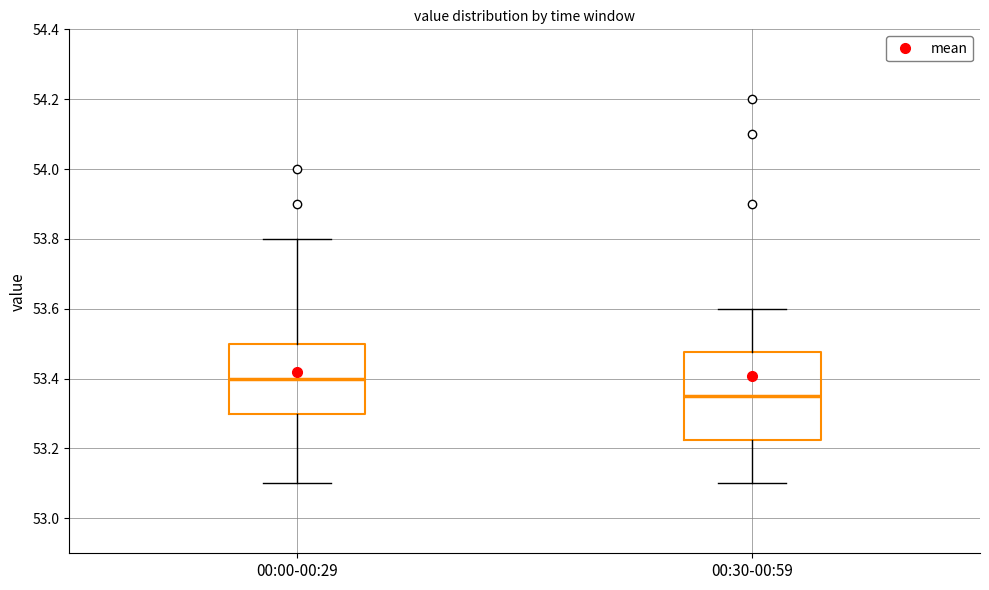

Reading left to right, transcribe this box plot: for each box, give where its median line is, the range the box spans, and where its two whiskers end, as read against the y-axis. The values are not printed on the chart, so give them approximately, as read against the axis.

00:00-00:29: median 53.40, box 53.30 to 53.50, whiskers 53.10 to 53.80
00:30-00:59: median 53.36, box 53.22 to 53.48, whiskers 53.10 to 53.60